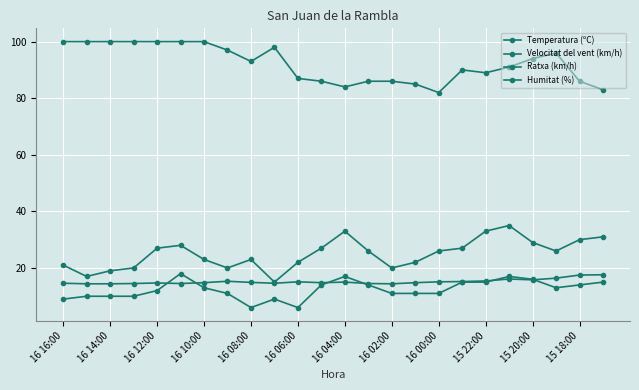

What is the lowest value of the Temperatura (ºC) series?

14.4